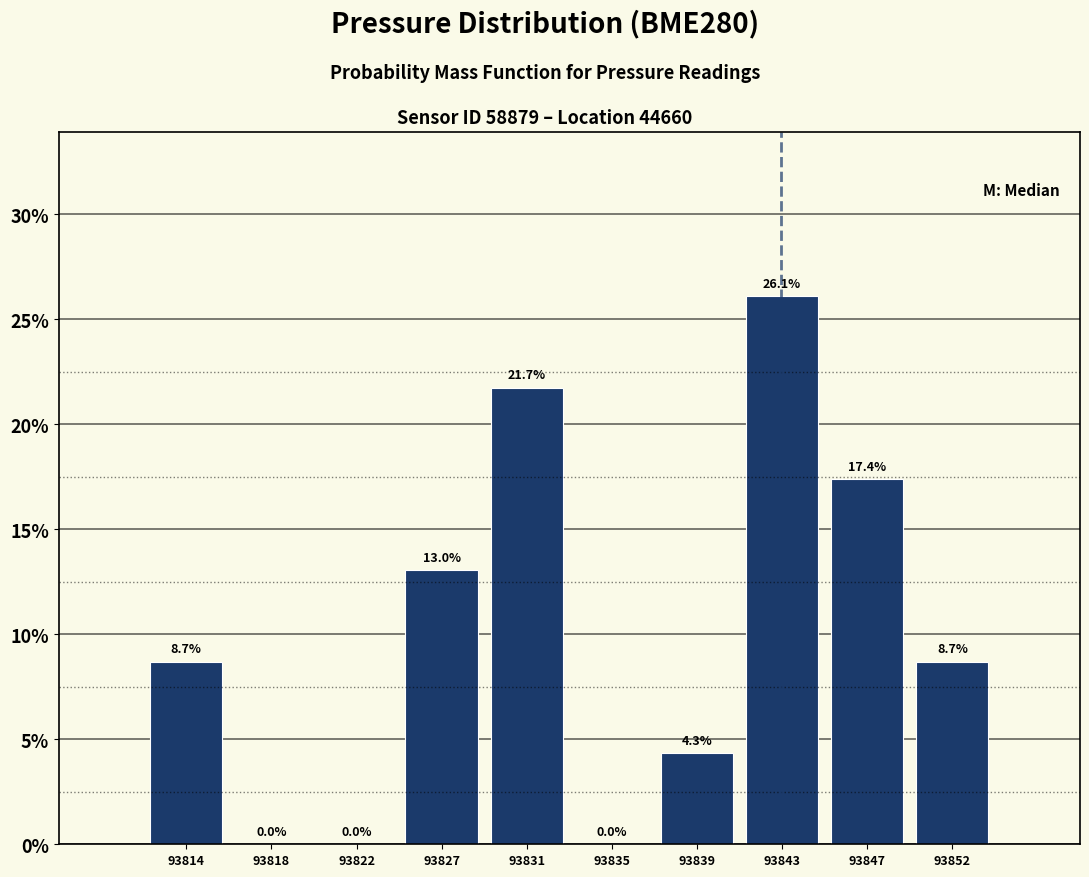

Which range on the x-axis has the tallest bar?

93841.0 to 93845.5